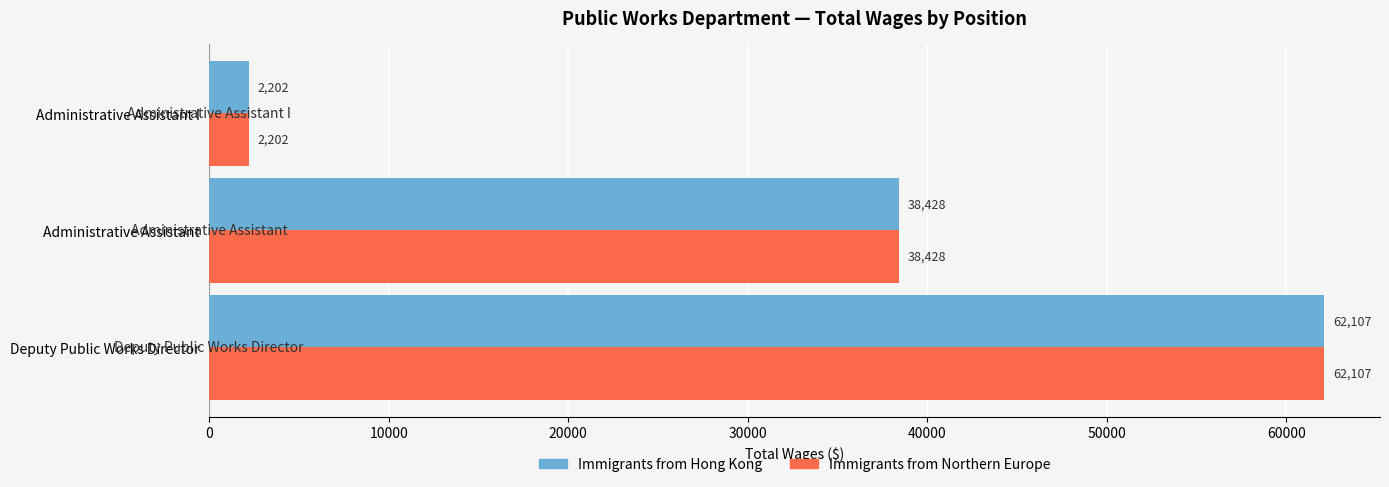

What is the total value across all series at Administrative Assistant I?

4404